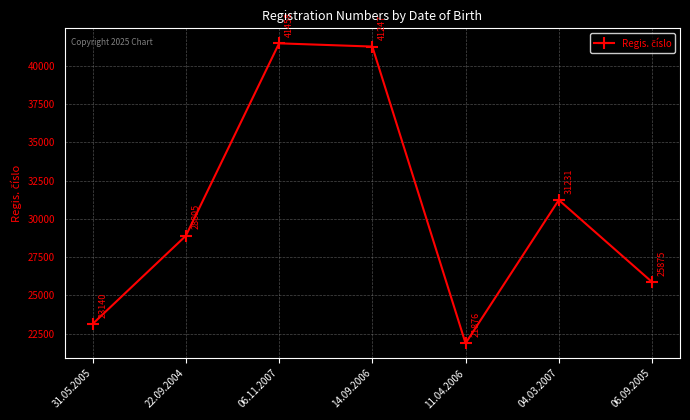

Is this an area chart (filled region under the line)?

No